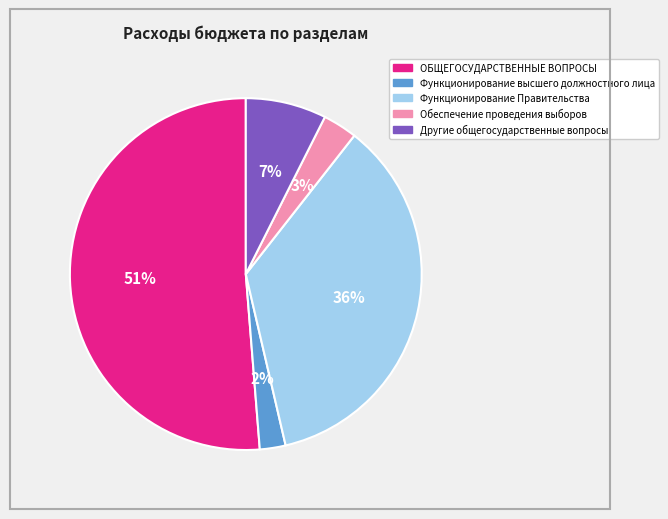

To the nearest percent, what is the difference between the ОБЩЕГОСУДАРСТВЕННЫЕ ВОПРОСЫ and Функционирование высшего должностного лица slice percentages?

49%